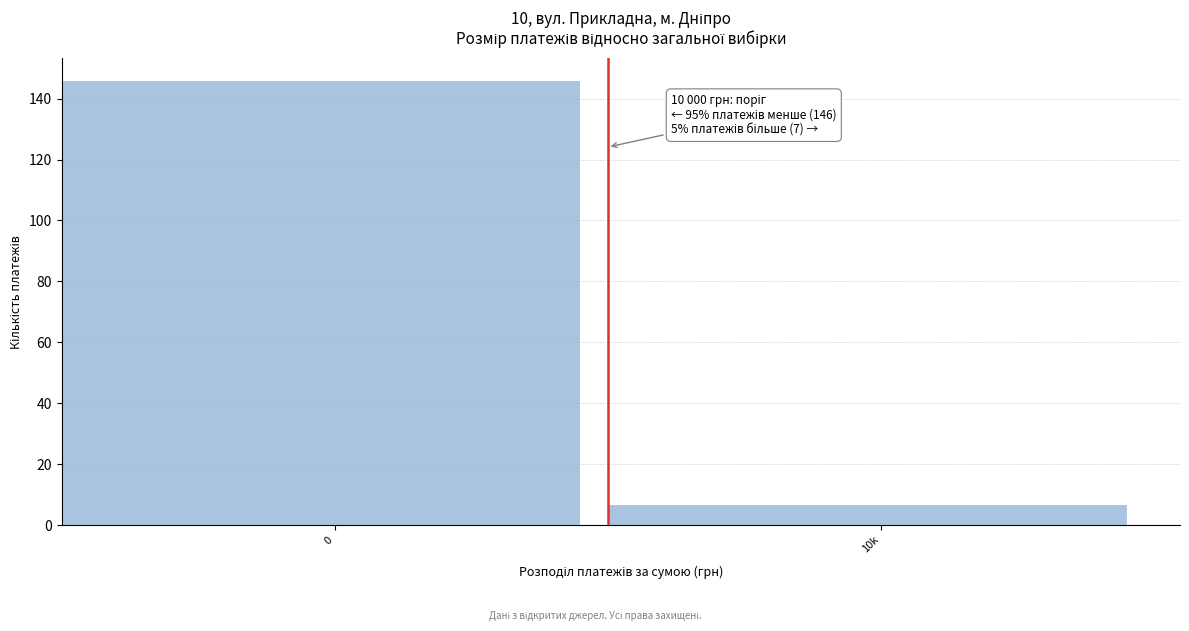

Reading left to right, transcribe all the data shown in this chart.

146	7